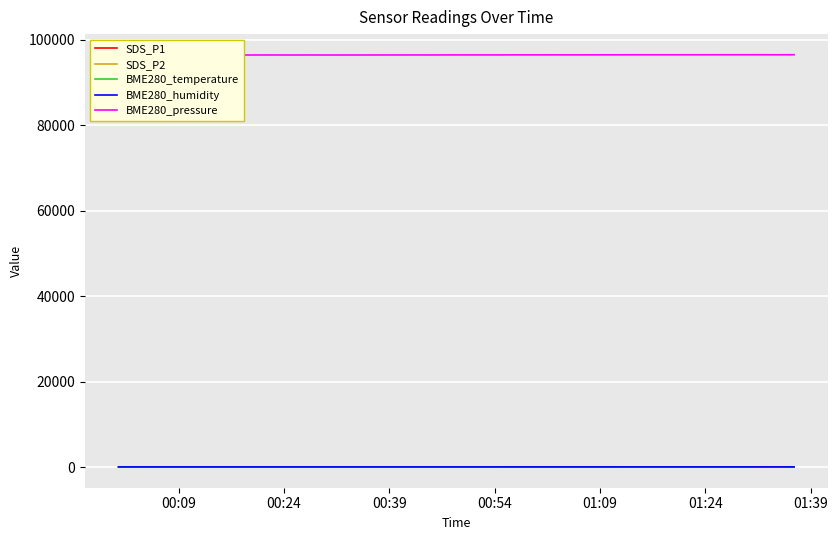

Reading left to right, list all the values displayed in this chart.

SDS_P1: 3.7	6.4	3.6	3.5	4.8	3.1	4.6	7.8	5.4	7.5	5.5	2.5	2.1	6.7	5.2	6.9	3.8	4.9	9.2	4.5	8.4	4.1	4.6	8.5	3.1	4.6	2.4	2.9	4.1	6.4	4.4	2.5	3.4	5.2	3.3	2.5	2.8	4.7	5.2	3.1
SDS_P2: 2.1	1.9	2.1	1.9	1.8	1.9	2.0	1.8	1.8	2.0	1.9	1.6	1.6	1.9	1.8	2.4	1.7	1.8	2.1	1.9	1.6	1.5	1.7	2.0	1.8	2.1	1.9	2.0	2.1	2.0	1.9	1.8	1.8	2.1	2.1	1.8	1.6	2.3	2.0	1.9
BME280_temperature: 8.0	8.0	7.9	7.9	7.9	7.9	7.9	7.9	7.9	8.0	8.0	8.0	7.9	7.9	7.9	7.9	7.9	7.9	7.9	7.9	7.9	8.0	7.9	7.9	7.9	7.8	7.8	7.8	7.8	7.8	7.8	7.9	7.8	7.8	7.7	7.7	7.6	7.6	7.5	7.5
BME280_humidity: 47.2	47.6	47.0	47.9	47.2	47.6	47.3	47.0	47.0	47.3	47.5	47.4	48.1	47.0	47.2	48.2	47.6	47.6	47.6	48.5	48.8	48.8	48.6	48.9	49.0	49.2	49.3	48.4	48.9	48.9	49.5	49.2	49.4	49.4	49.4	50.3	49.9	50.0	51.2	50.2
BME280_pressure: 96484.5	96480.2	96485.5	96475.2	96482.2	96480.5	96486.4	96483.0	96489.8	96493.2	96486.2	96493.2	96486.3	96489.9	96489.9	96492.5	96495.2	96498.5	96496.0	96508.2	96506.4	96509.7	96507.2	96520.2	96512.4	96518.7	96516.1	96518.0	96524.8	96527.4	96535.2	96534.3	96533.5	96538.8	96537.2	96542.6	96544.4	96548.9	96537.8	96550.1